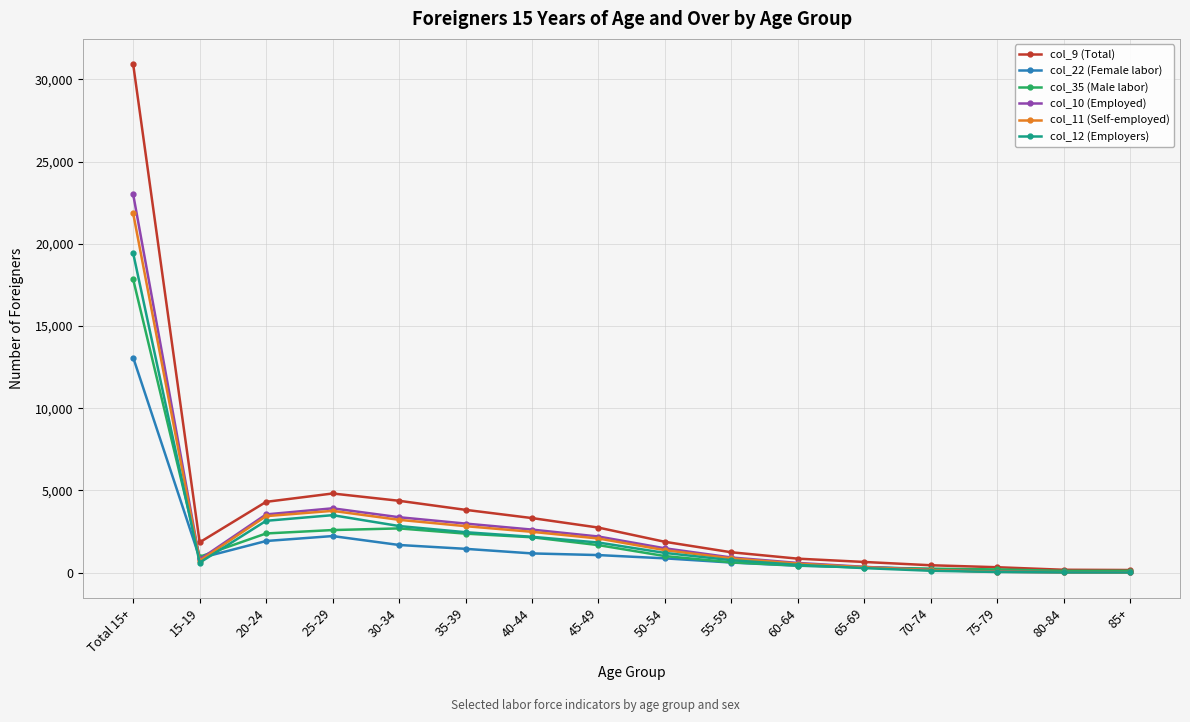

What is the label of the 9th point from the right?

45-49